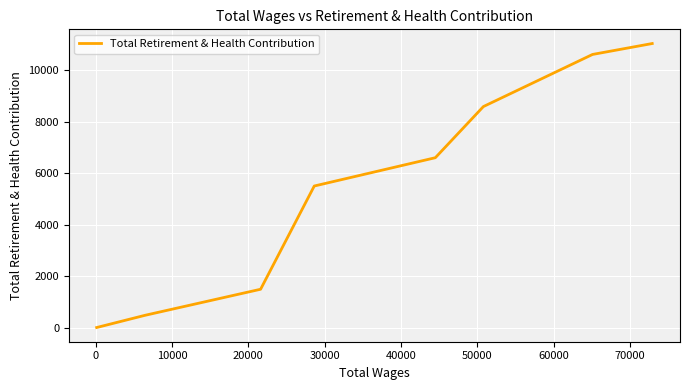

How many data points are above 6608?

3